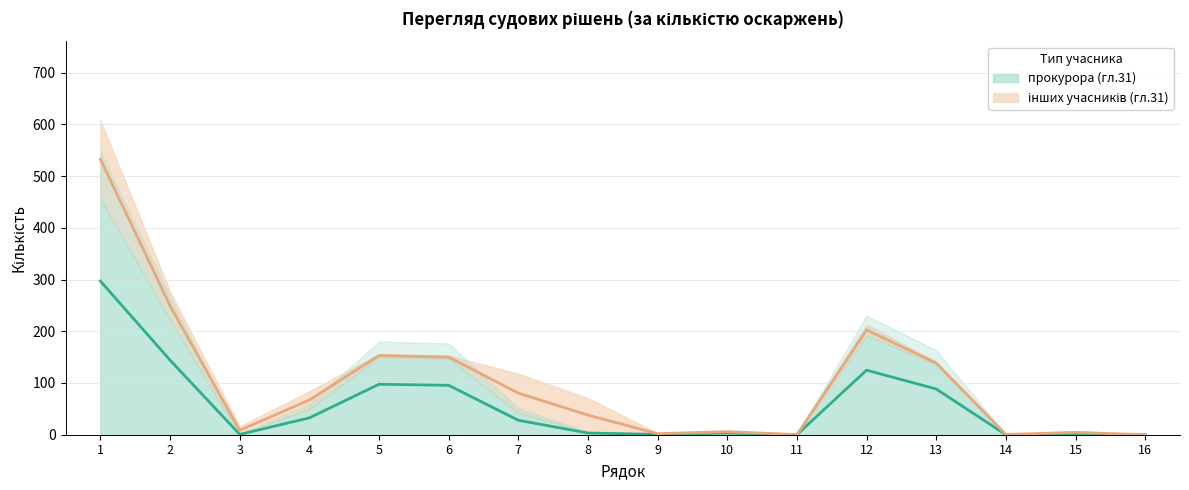

True or false: the data shows 133.8 at 6.

False